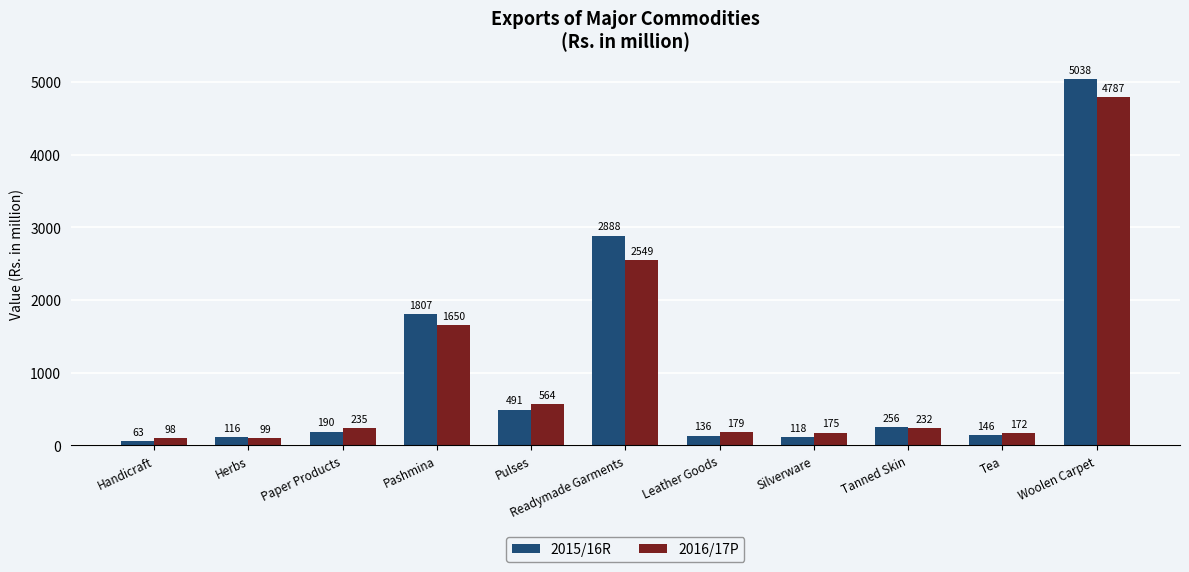

What position from the right is Tanned Skin?

3